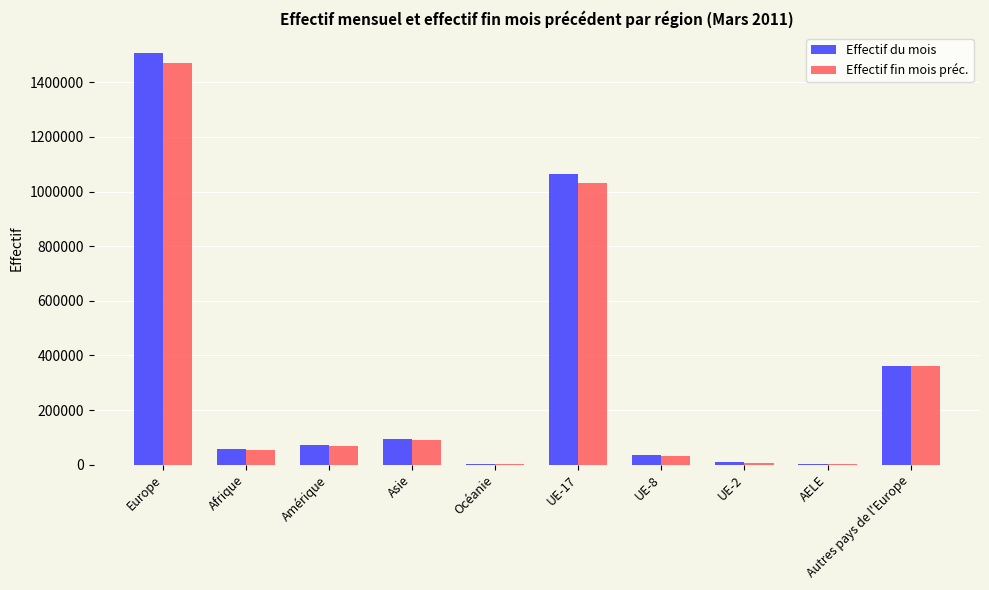

Between Europe and Autres pays de l'Europe, which series saw the biggest shift?

Effectif du mois